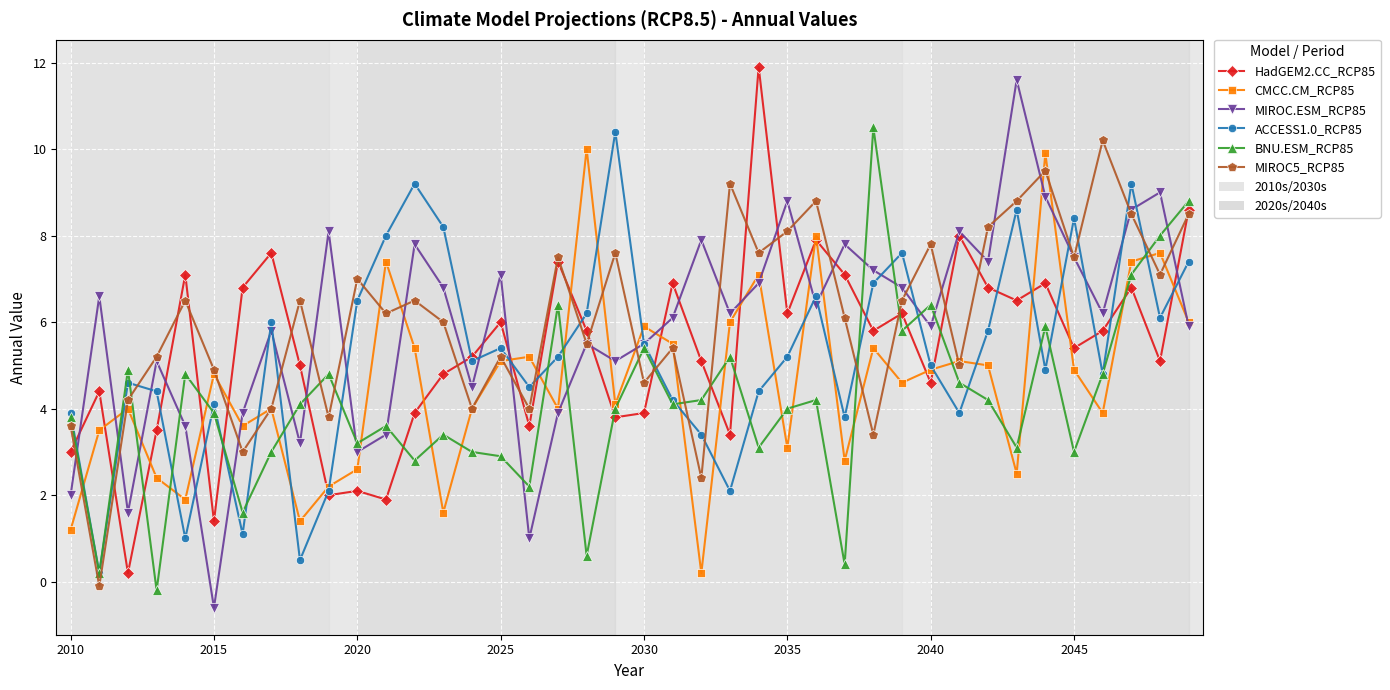

What is the value of the CMCC.CM_RCP85 point at the 36th from the left?

4.9